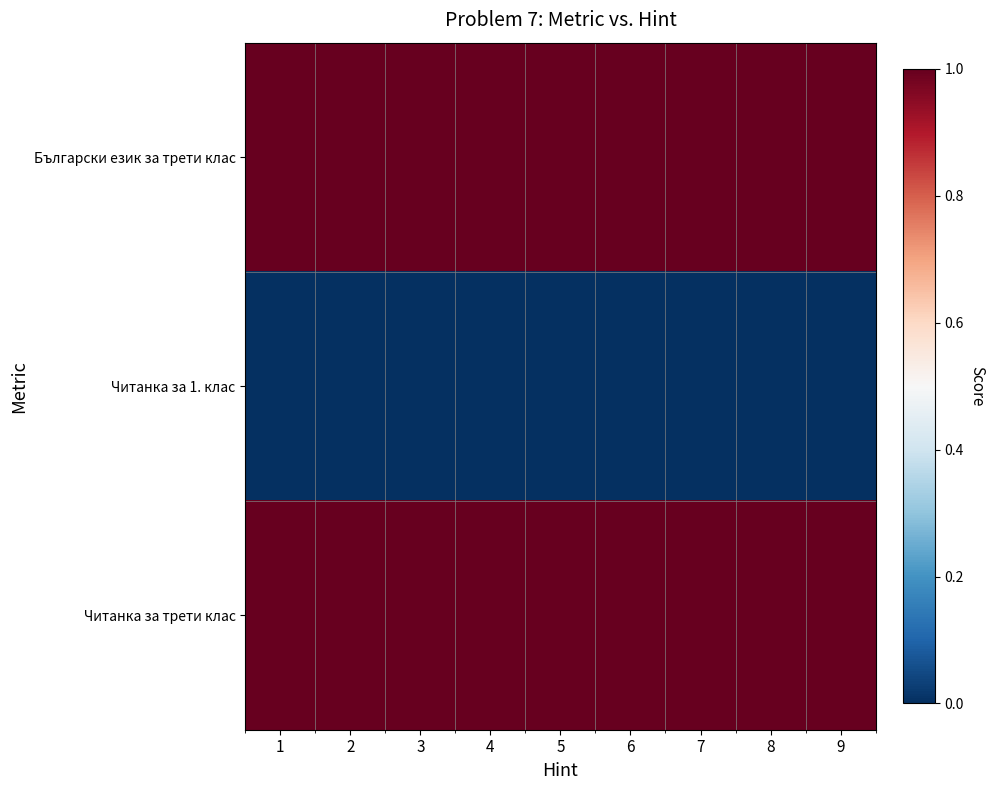

Reading left to right, transcribe all the data shown in this chart.

Български език за трети клас: 1=1	2=1	3=1	4=1	5=1	6=1	7=1	8=1	9=1
Читанка за 1. клас: 1=0	2=0	3=0	4=0	5=0	6=0	7=0	8=0	9=0
Читанка за трети клас: 1=1	2=1	3=1	4=1	5=1	6=1	7=1	8=1	9=1